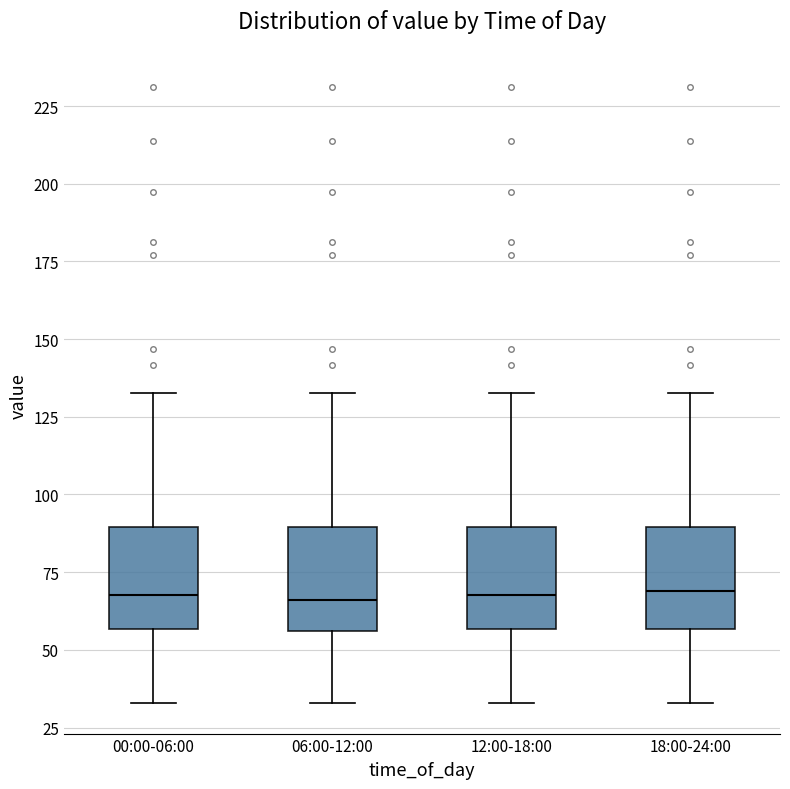

Reading left to right, read every box against the y-axis: the position of its median line, the range the box covers, and the ends of its whiskers. The values are not printed on the chart, so give them approximately, as read against the axis.

00:00-06:00: median 70, box 55 to 90, whiskers 35 to 135
06:00-12:00: median 65, box 55 to 90, whiskers 35 to 135
12:00-18:00: median 70, box 55 to 90, whiskers 35 to 135
18:00-24:00: median 70, box 55 to 90, whiskers 35 to 135